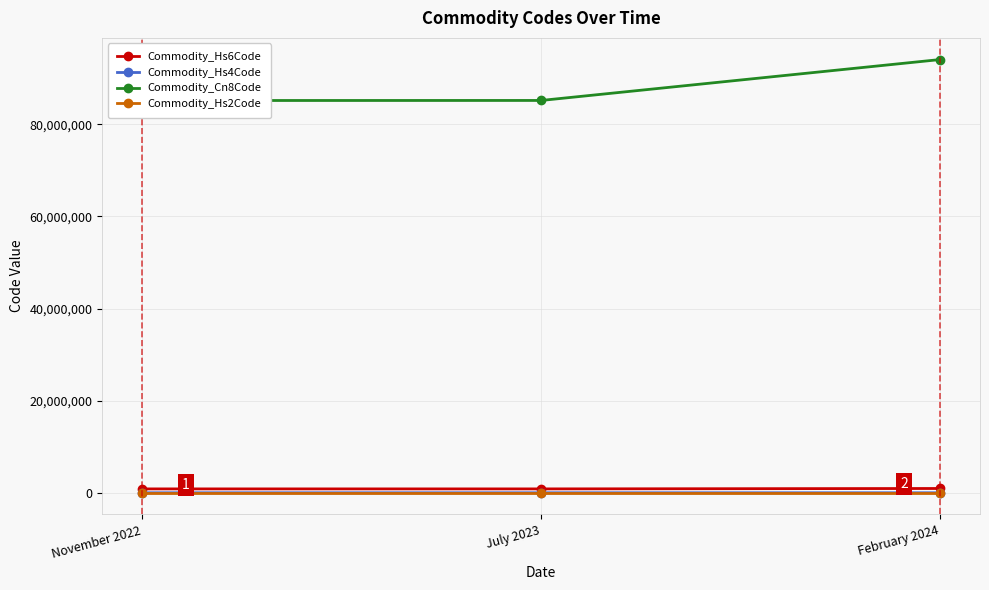

At which label is Commodity_Hs2Code closest to 89?

November 2022